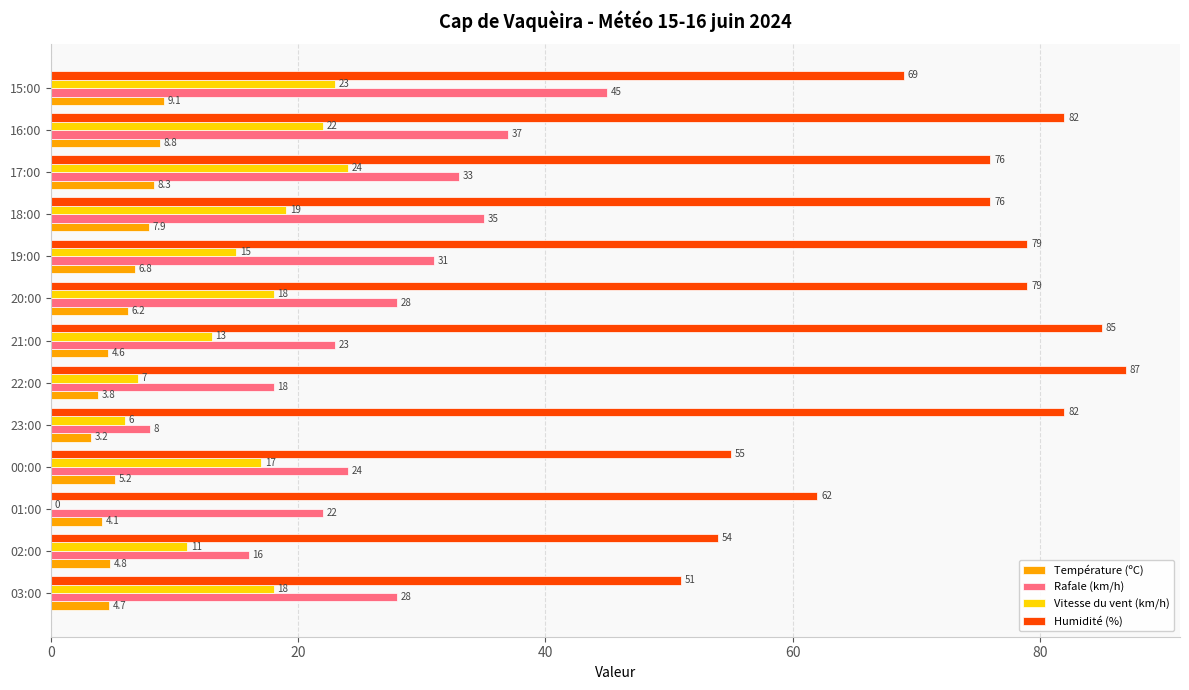

Which series has the largest total across all categories?

Humidité (%)